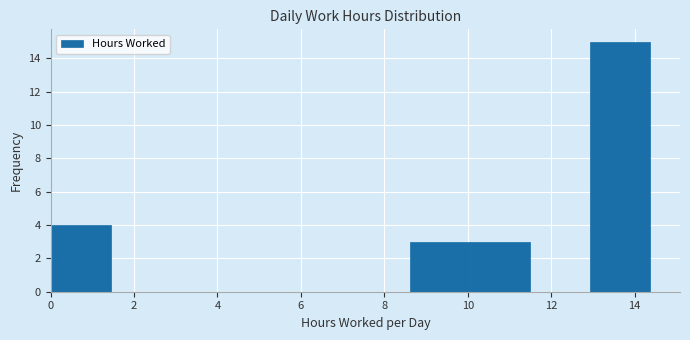

Reading left to right, list every bar in this chart as the range it spans on the x-axis followed by its height. Neither the bar edges nor the heights are printed on the chart, so give them approximately, as read against the axes.

0.0 to 1.4: 4
1.4 to 2.8: 0
2.8 to 4.4: 0
4.4 to 5.8: 0
5.8 to 7.2: 0
7.2 to 8.6: 0
8.6 to 10.0: 3
10.0 to 11.4: 3
11.4 to 13.0: 0
13.0 to 14.4: 15